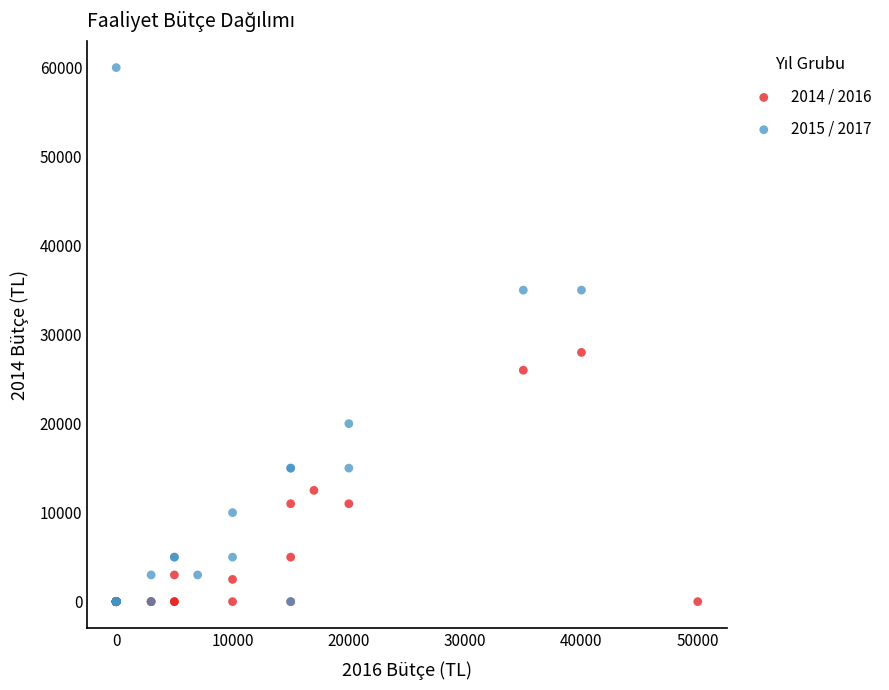

Which series has the widest spread of Y values?

2015 / 2017